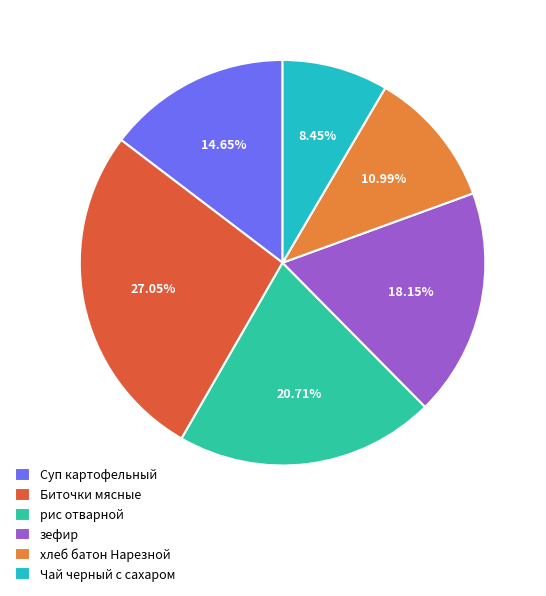

To the nearest percent, what is the average slice percentage?

17%